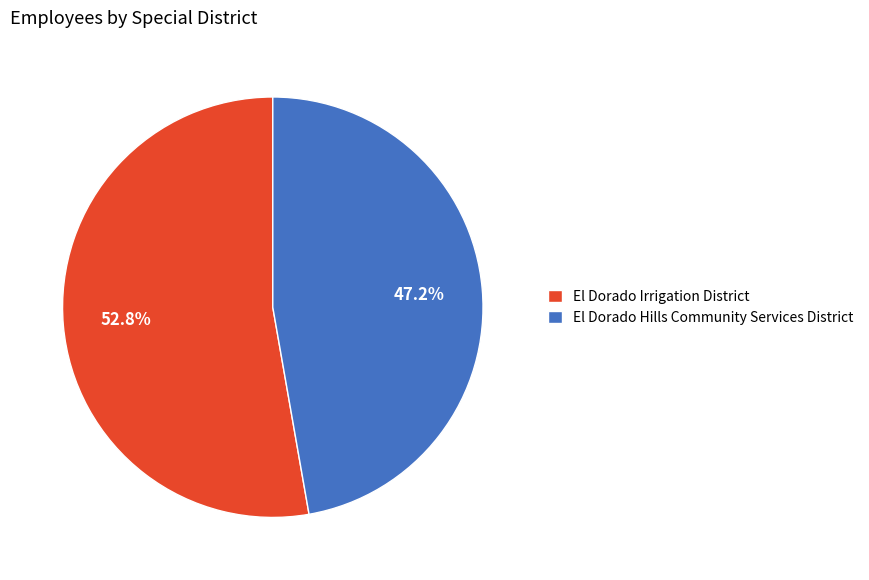

The El Dorado Hills Community Services District slice represents 36% of the pie. True or false?

False